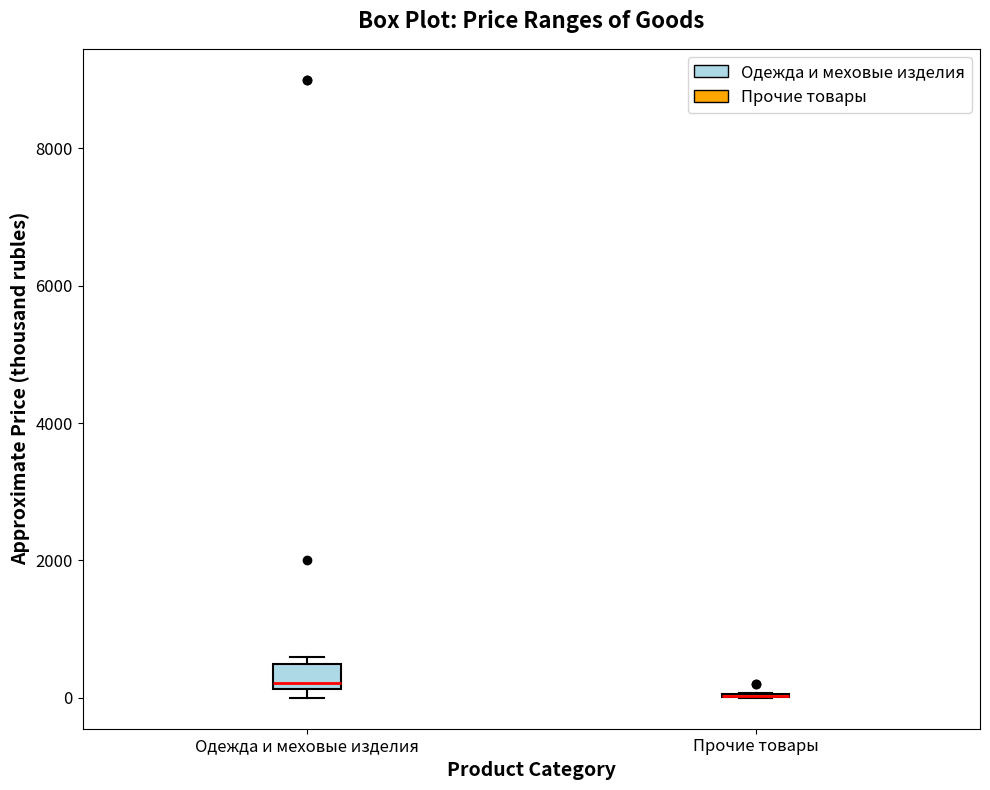

Which box is the tallest, from its lower edge to its upper edge?

Одежда и меховые изделия